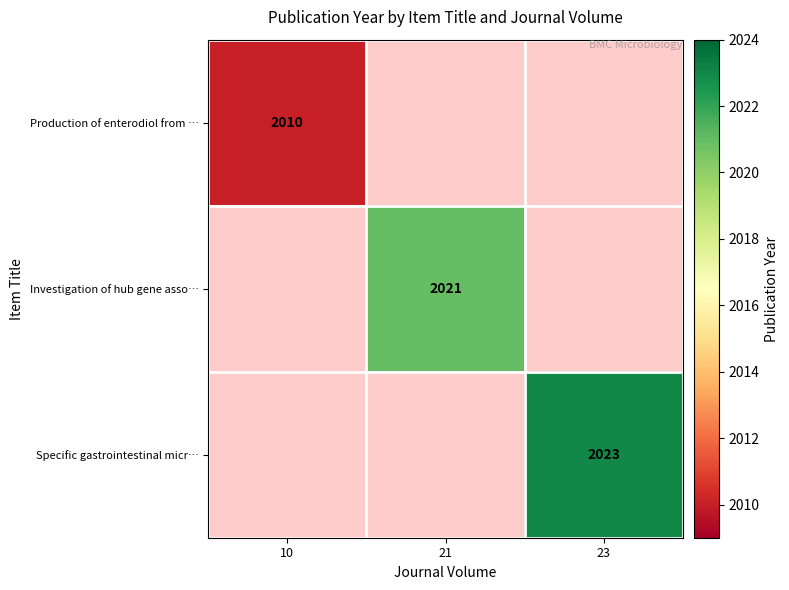

The Production of enterodiol from … series shows 957 at 10. True or false?

False